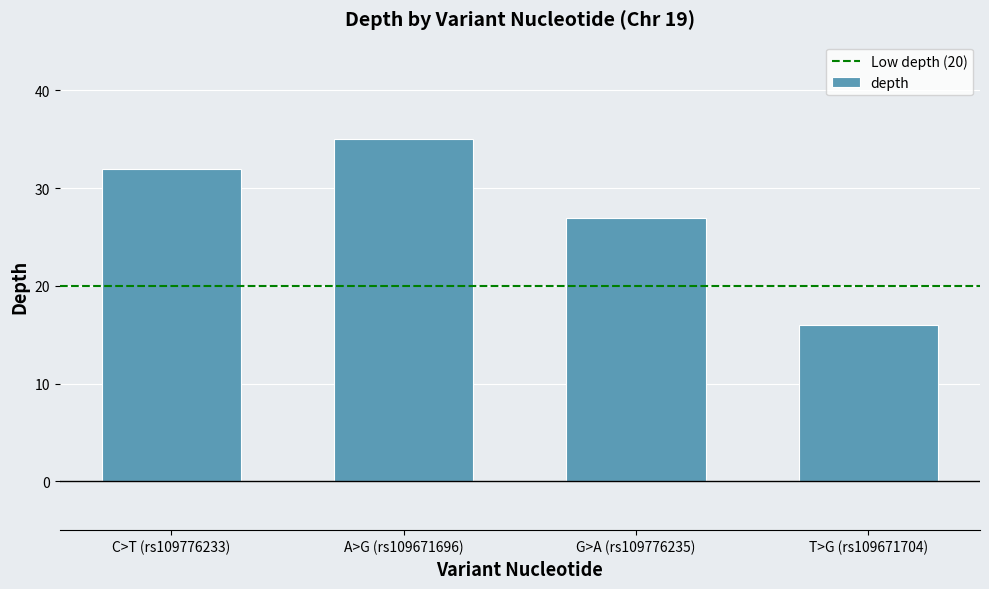

Which label corresponds to the smallest value in the chart?

T>G (rs109671704)